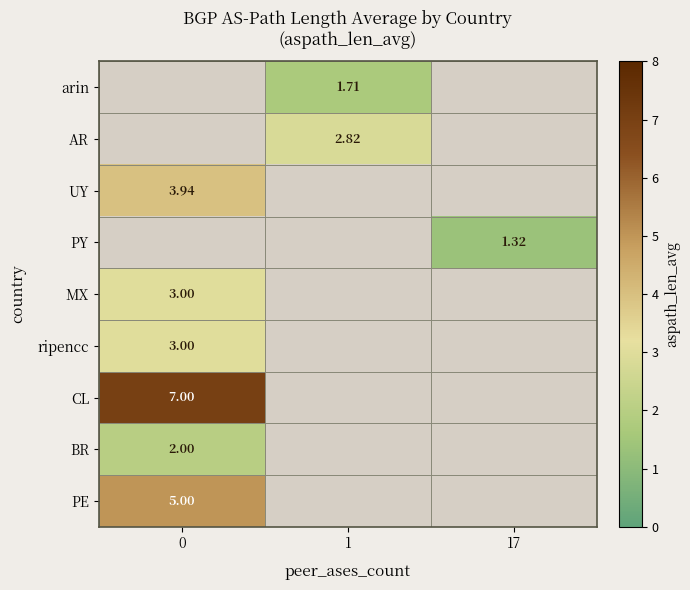

What is the maximum value shown in the chart?

7.0